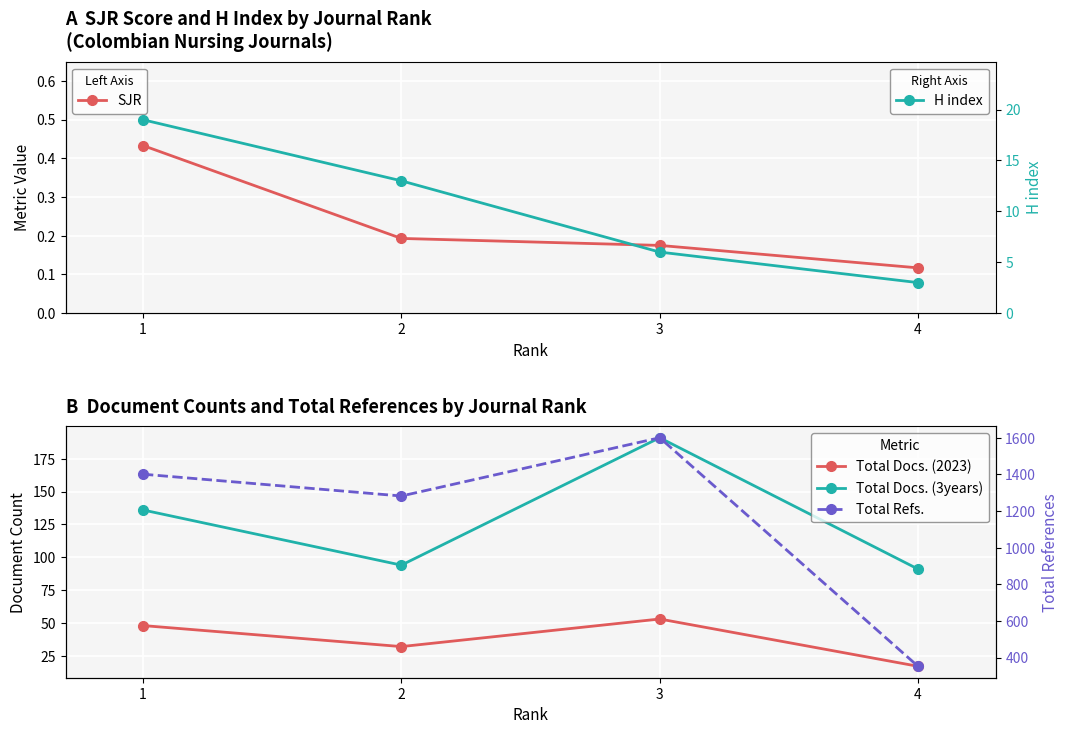

What is the difference between the maximum and second lowest values in the Total Refs. series?

318.0